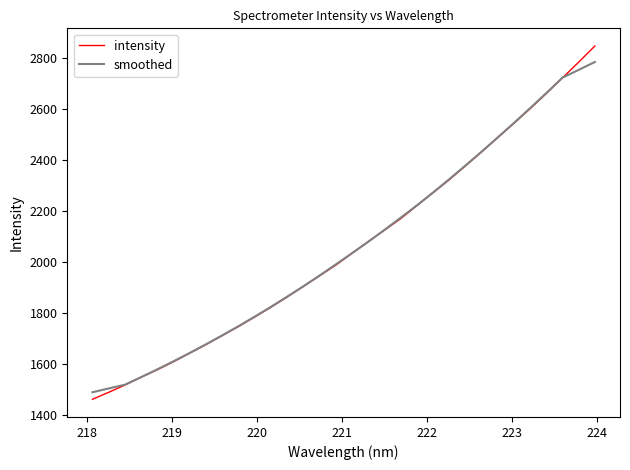

What is the minimum value for intensity?

1460.2